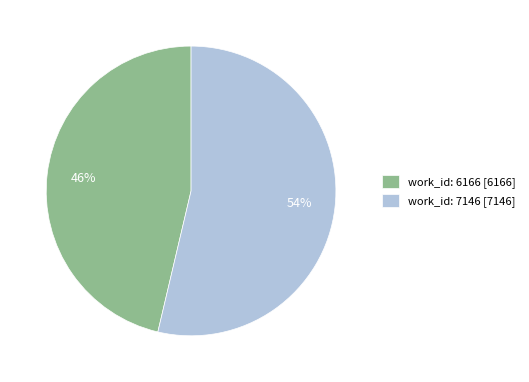

Which slice represents more than half of the pie?

work_id: 7146